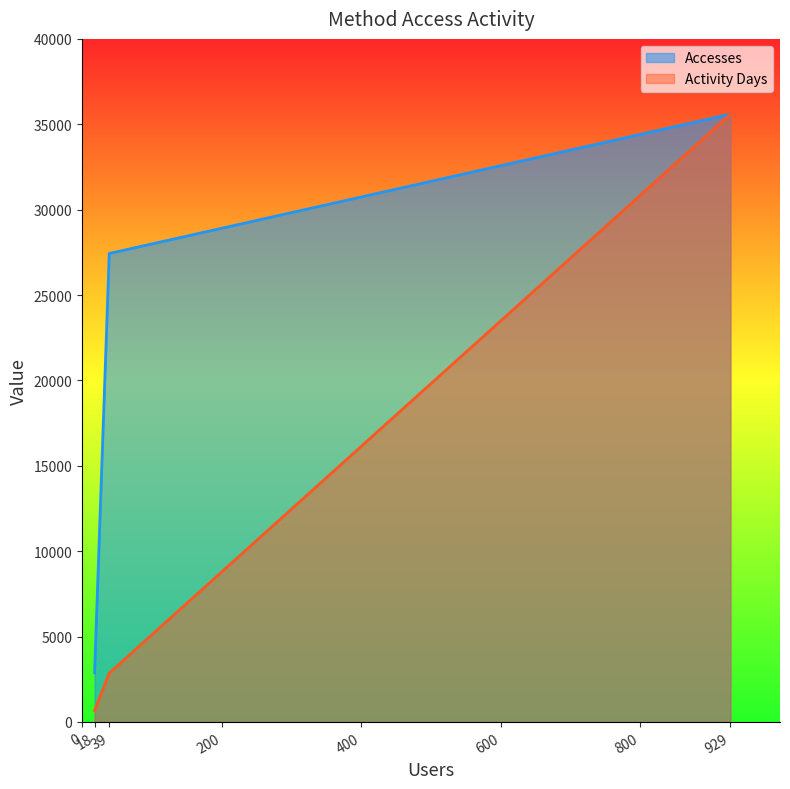

Reading left to right, extract all data points from this chart.

Accesses: 18=2887.0	39=27434.0	929=35591.0
Activity Days: 18=675.1	39=2862.4	929=35591.0